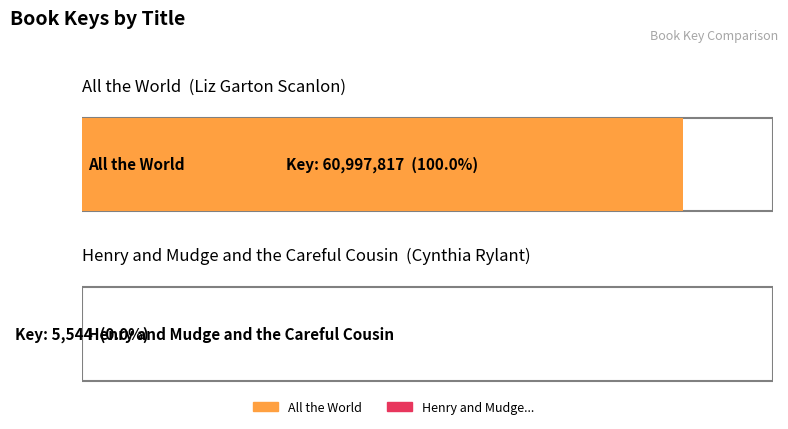

How many bars are there in total?

2